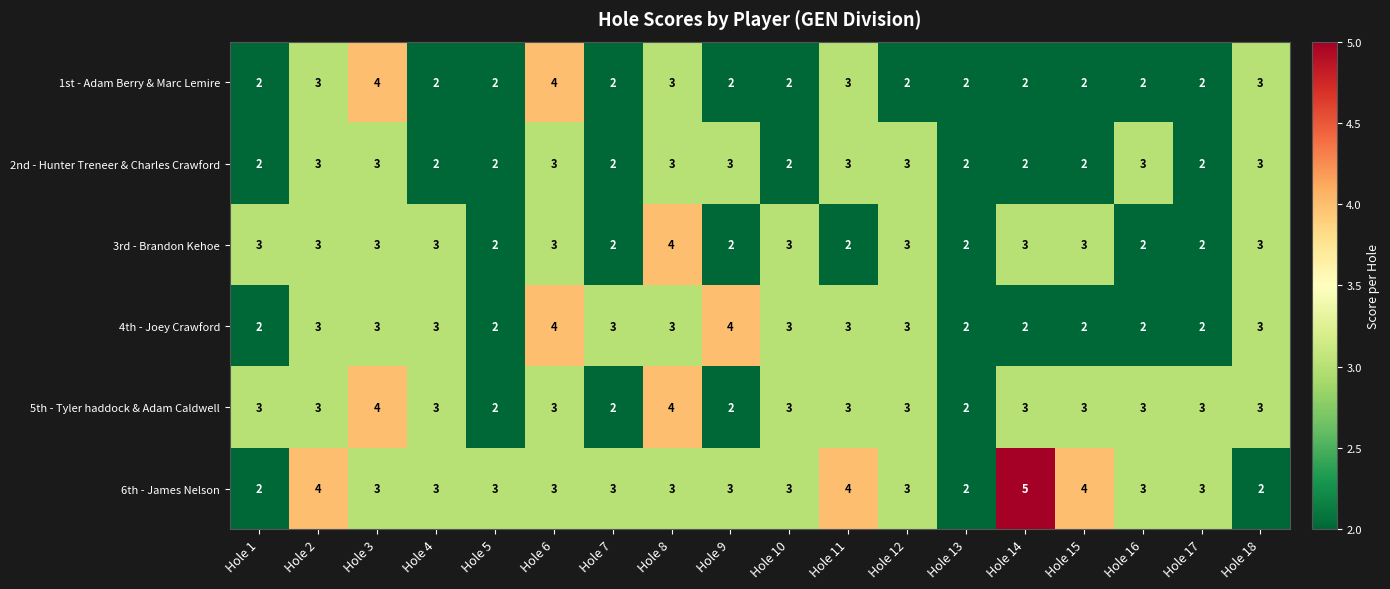

Which series changed the most between Hole 9 and Hole 17?

4th - Joey Crawford